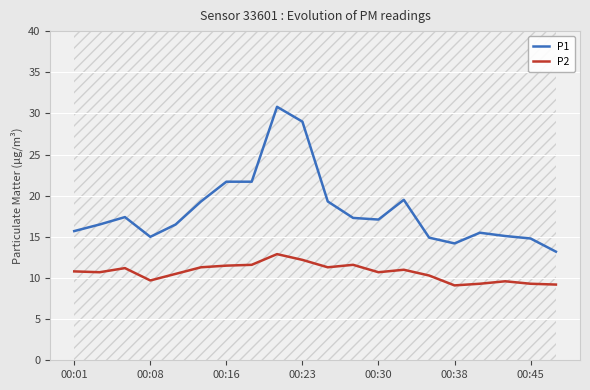

Does the chart display data point markers on the line(s)?

No